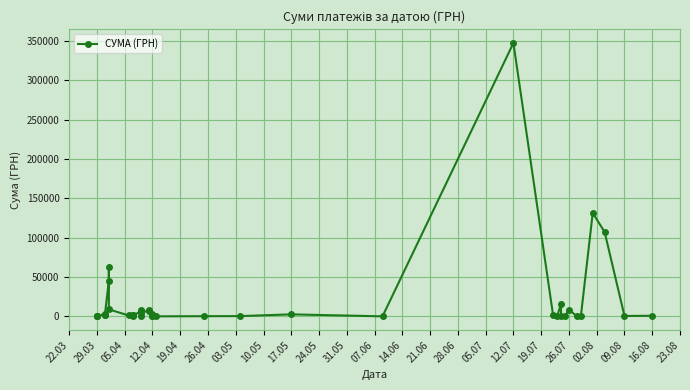

What is the ratio of the value at 07.06 to the value at 29.03?

13.0